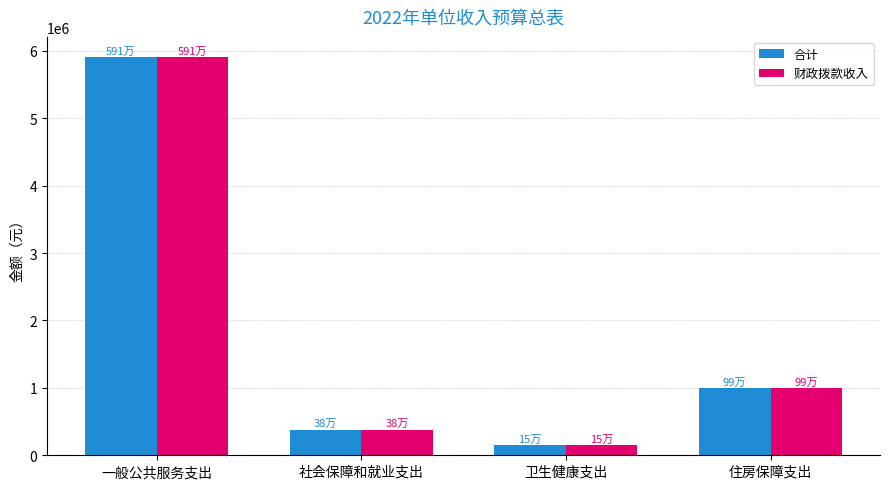

What is the sum of all 财政拨款收入 values?

7431900